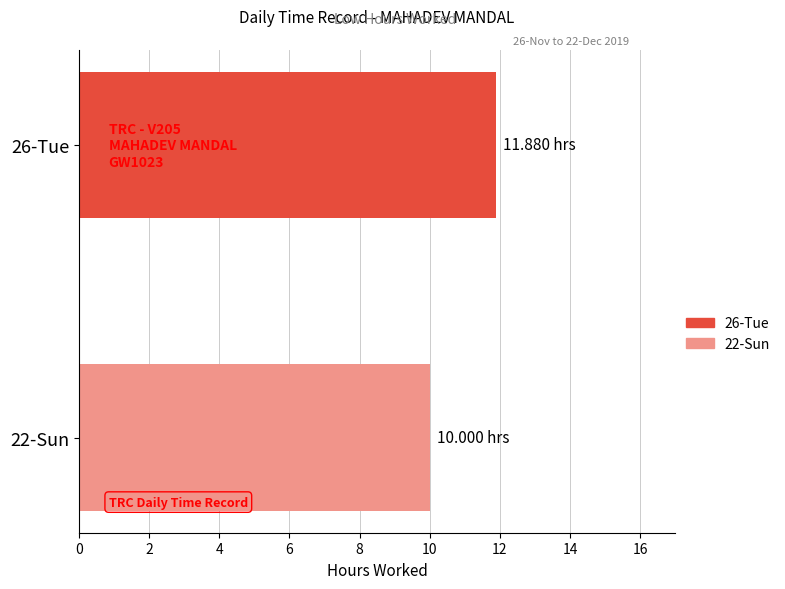

List the series in order of their peak value, lowest first.

22-Sun, 26-Tue